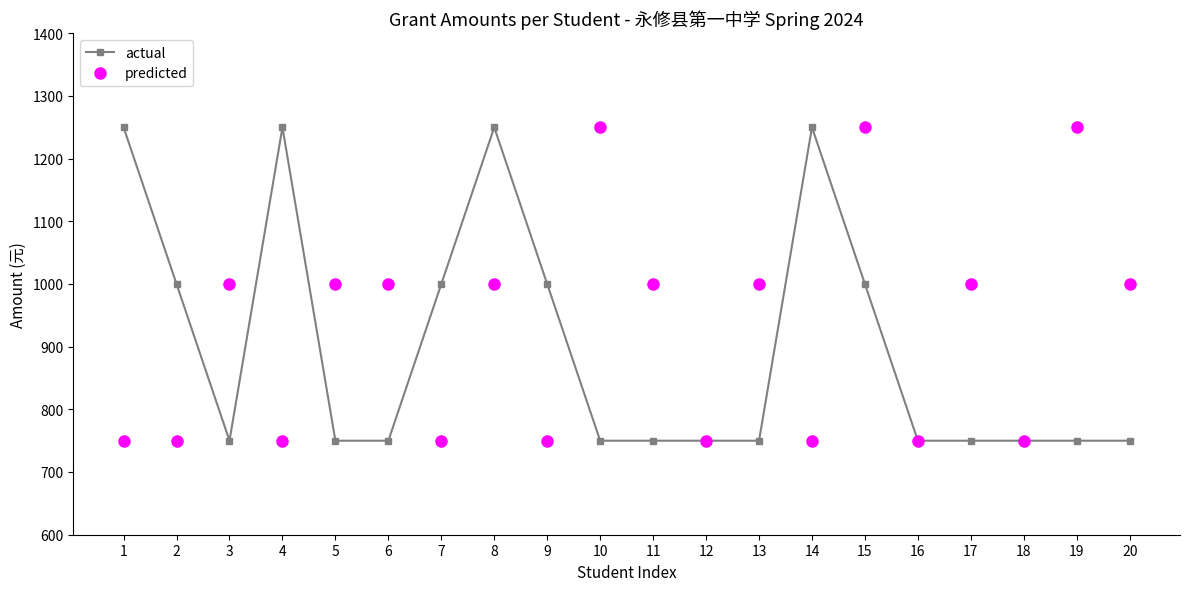

What is the total value across all series at 15?

2250